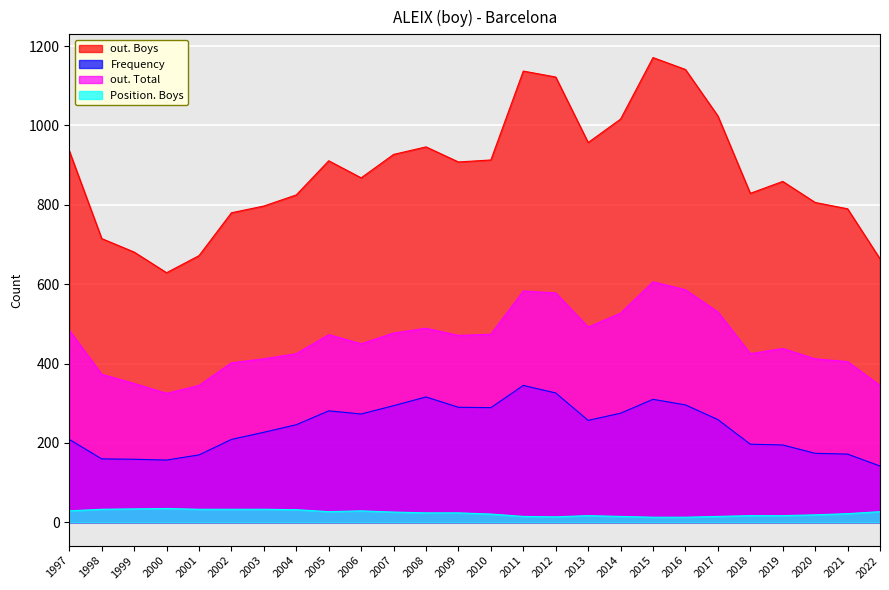

Where does the out. Boys series first go above 908?

1997